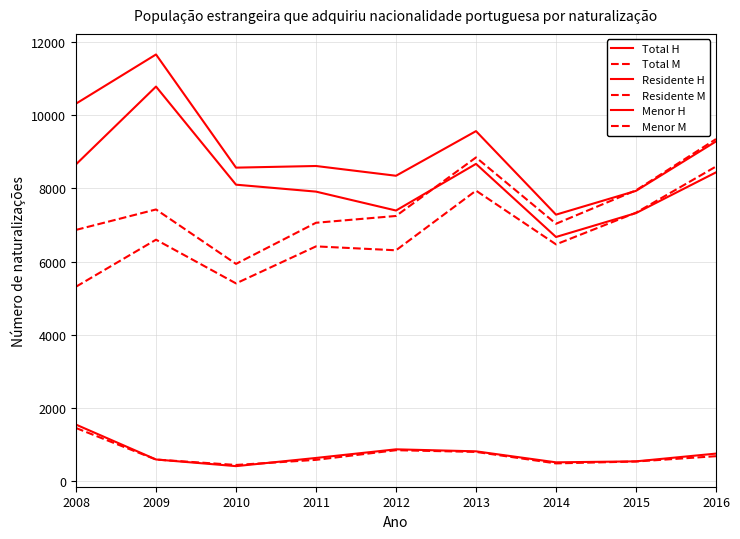

The value of Menor H at 2015 is 534. True or false?

True